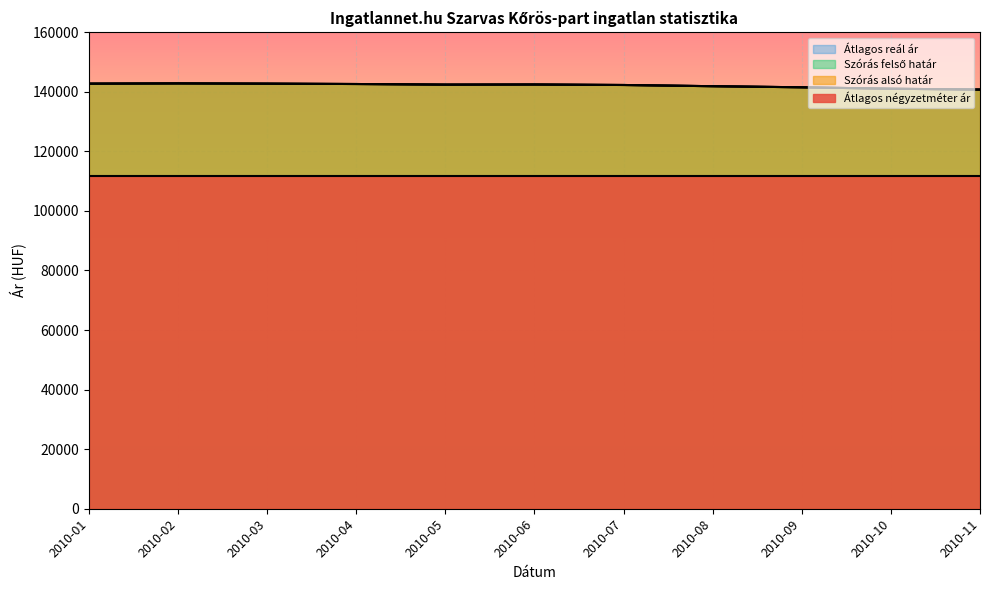

How many lines are shown in the chart?

4